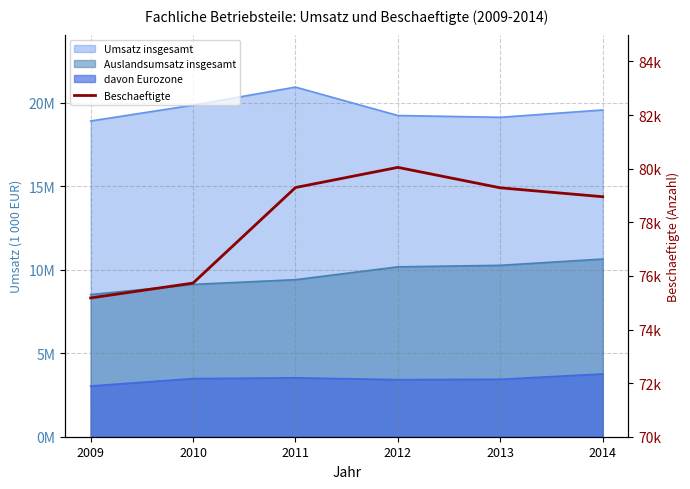

Between 2011 and 2010, which is larger?

2011